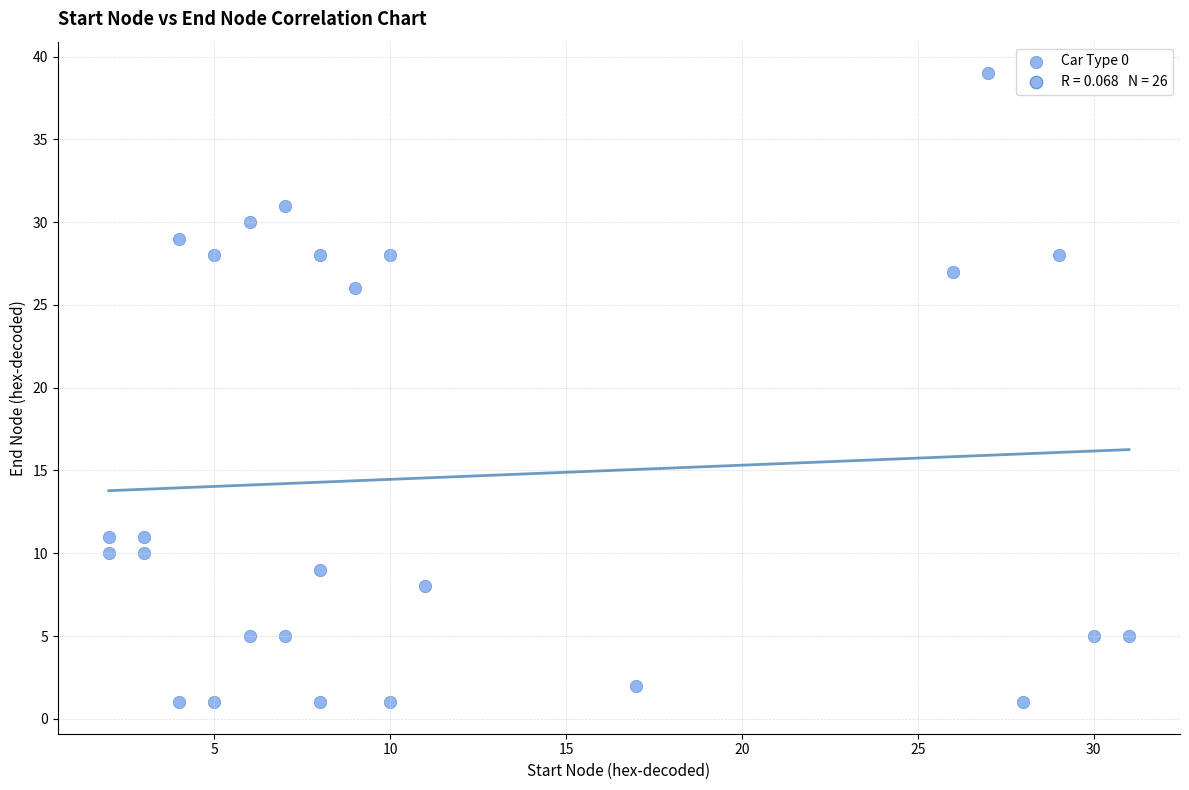

What Y value in the scatter plot is closest to 20?

26